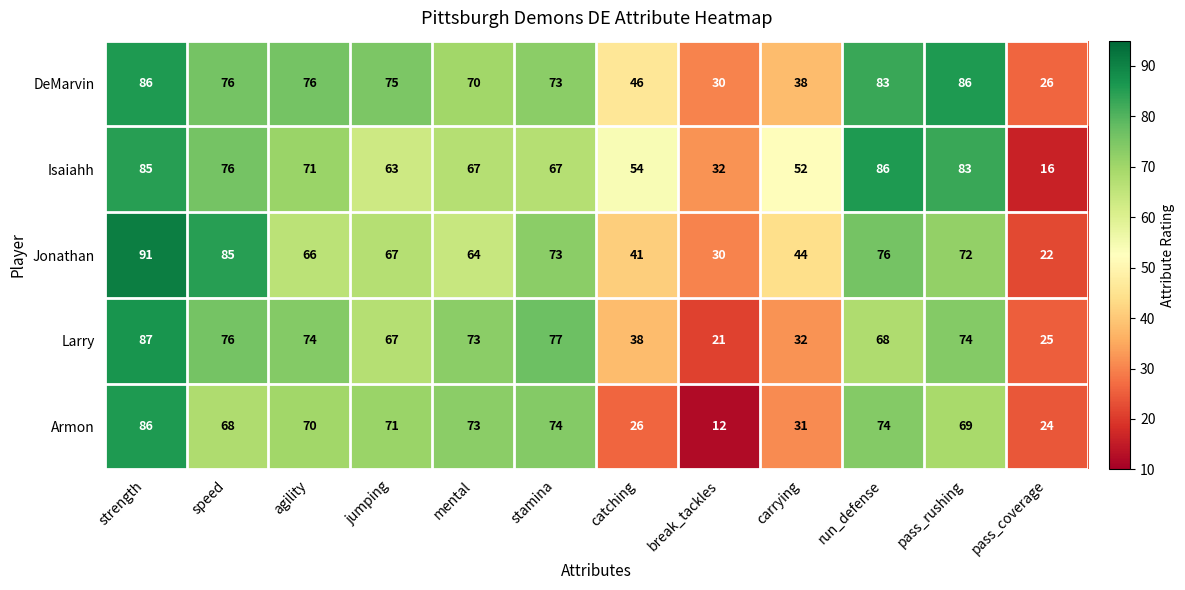

At pass_rushing, list the series in order from smallest to largest.

Armon, Jonathan, Larry, Isaiahh, DeMarvin